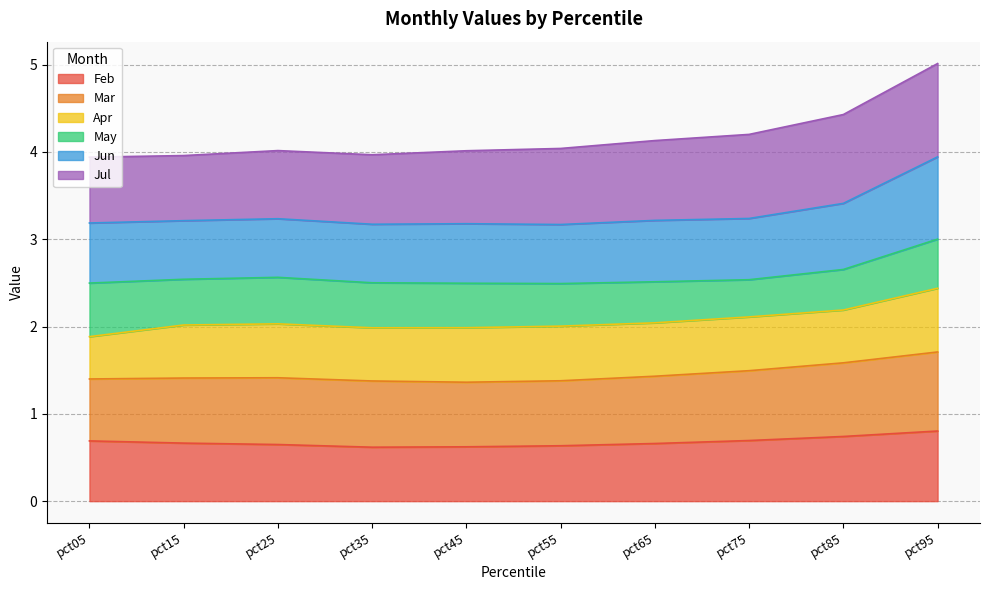

List the labels in order of Jun value, smallest first.

pct55, pct35, pct45, pct05, pct15, pct65, pct25, pct75, pct85, pct95